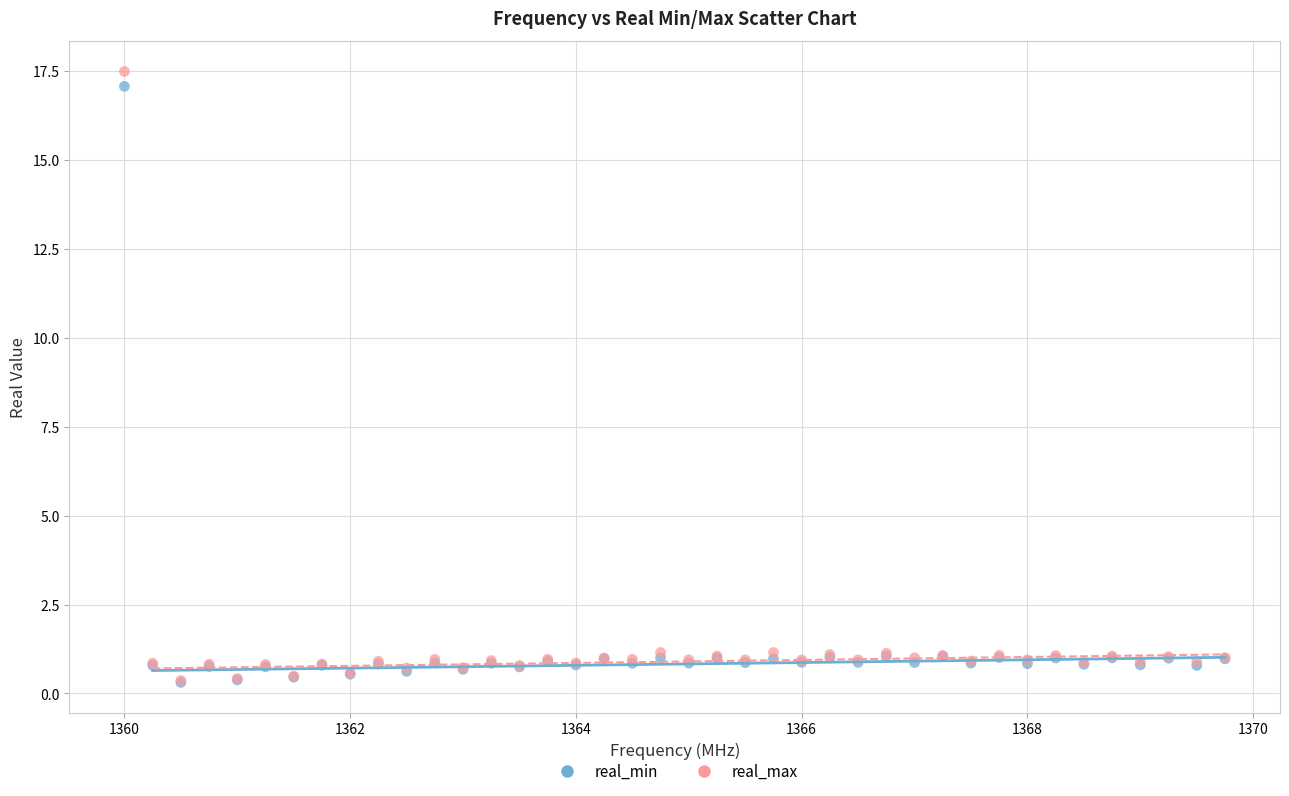

Which series has the largest Y range (max minus min)?

real_max